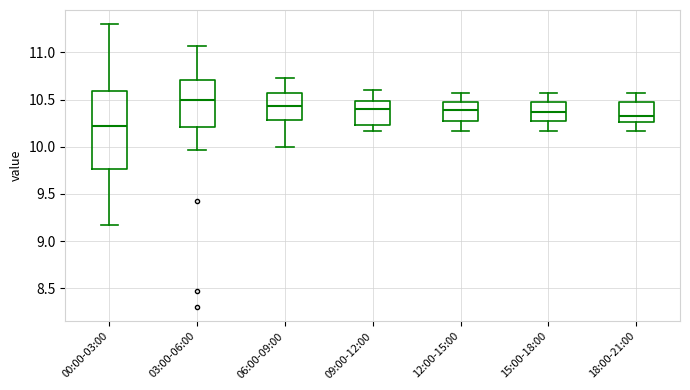

Which box's median line is the lowest?

00:00-03:00